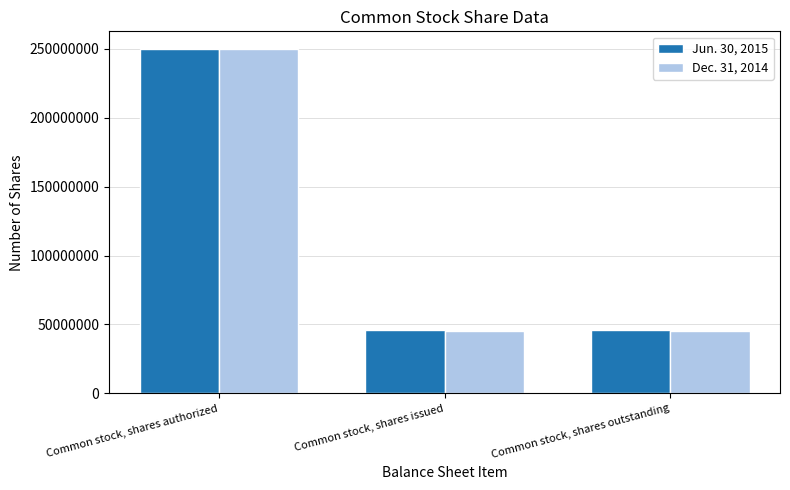

What is the sum of the Jun. 30, 2015 values at Common stock, shares outstanding and Common stock, shares issued?

91462964